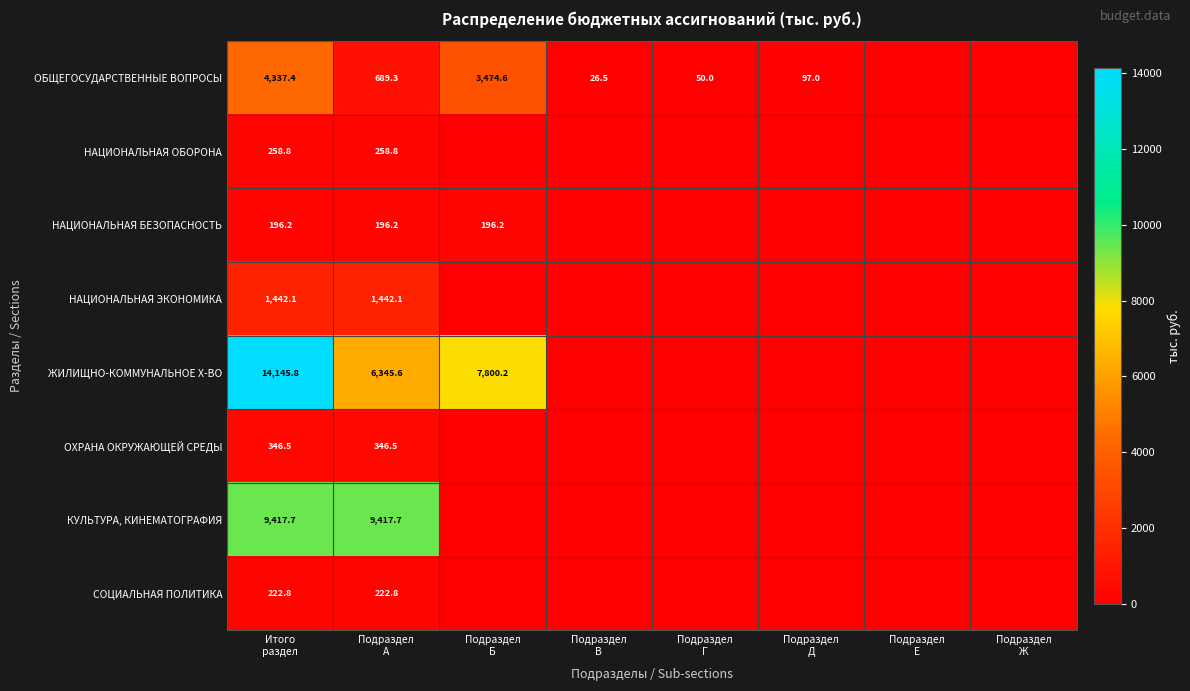

Which series has the widest spread of values?

ЖИЛИЩНО-КОММУНАЛЬНОЕ Х-ВО